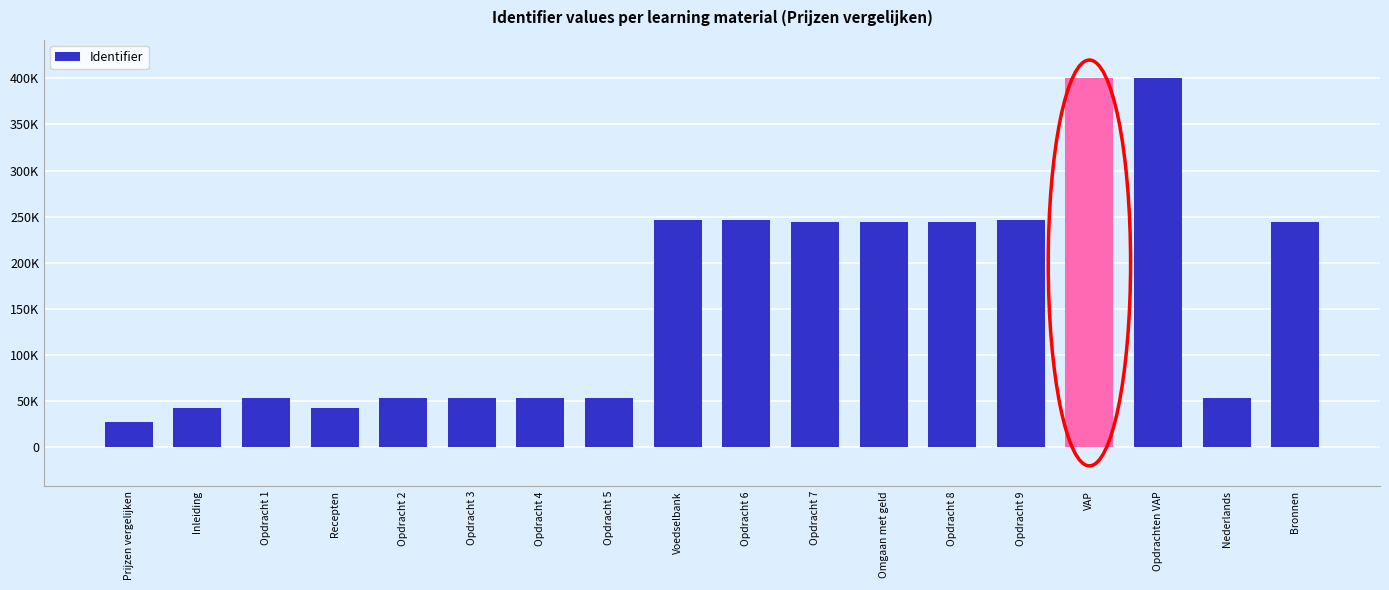

True or false: the data shows 174587 at VAP.

False